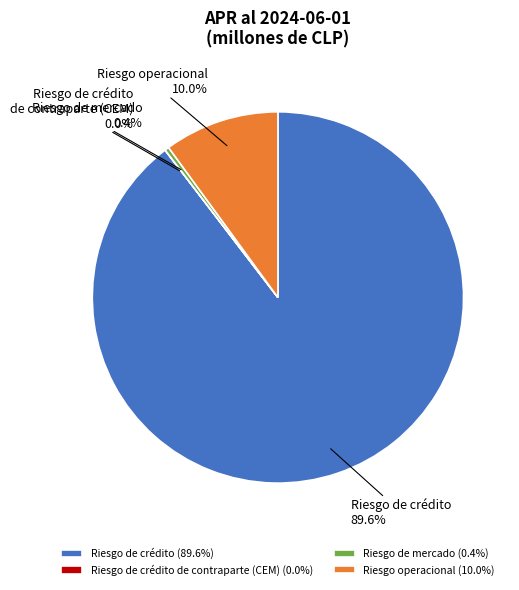

Does Riesgo de crédito account for over 50% of the chart?

Yes